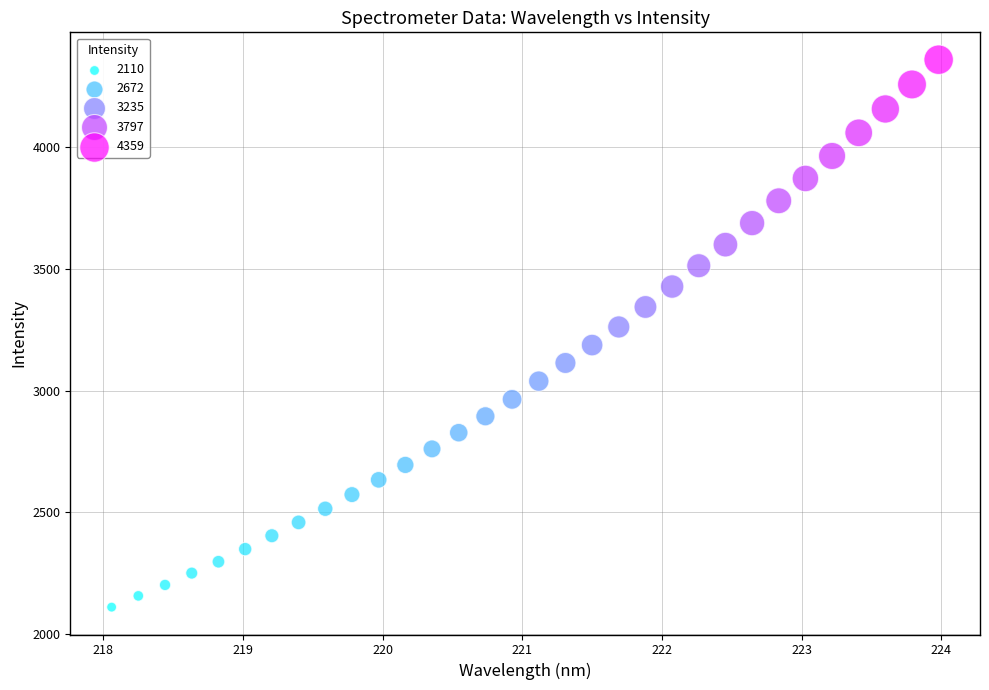

What is the range of X values (max minus min)?

5.9